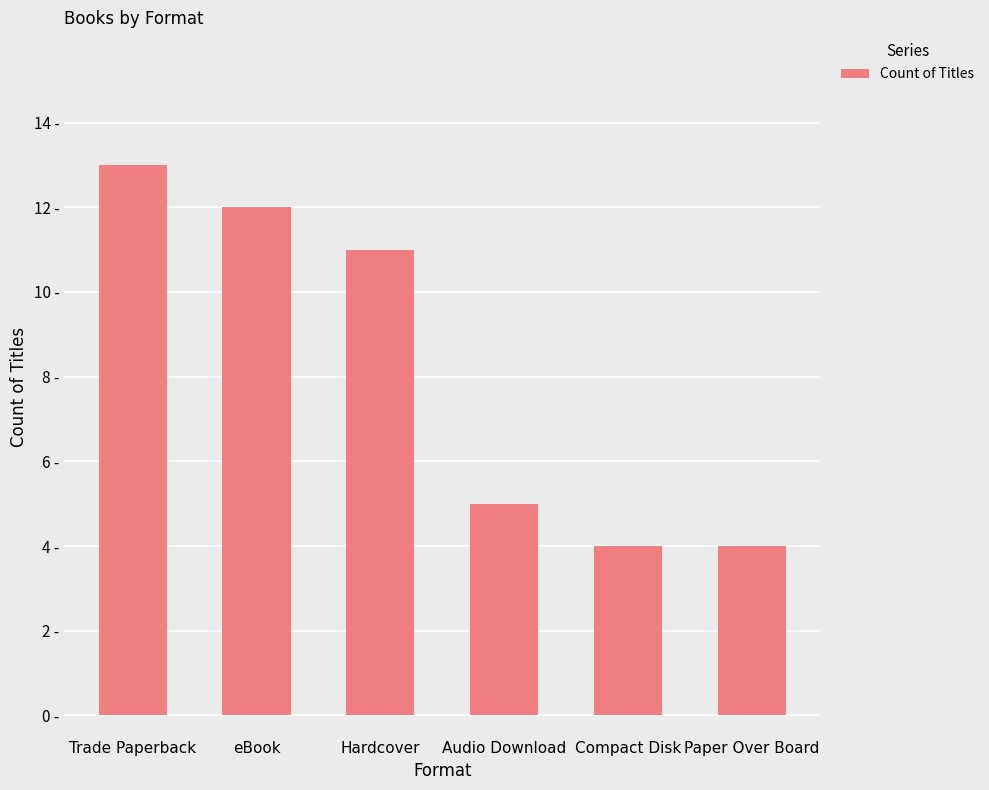

At which category does the chart reach its minimum across all series?

Compact Disk